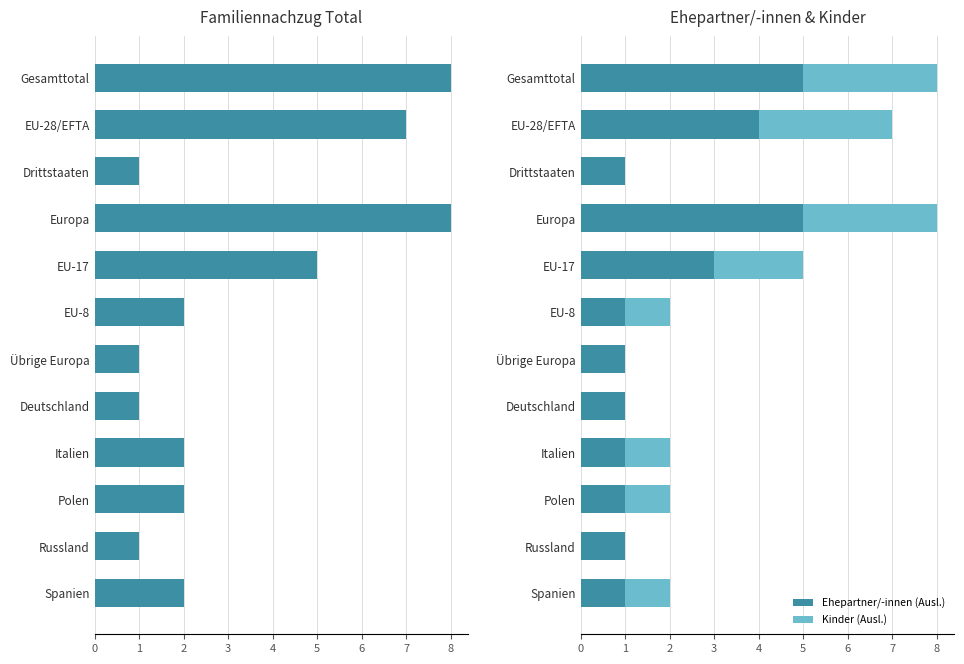

What is the highest value of the Ehepartner/-innen (Ausl.) series?

5